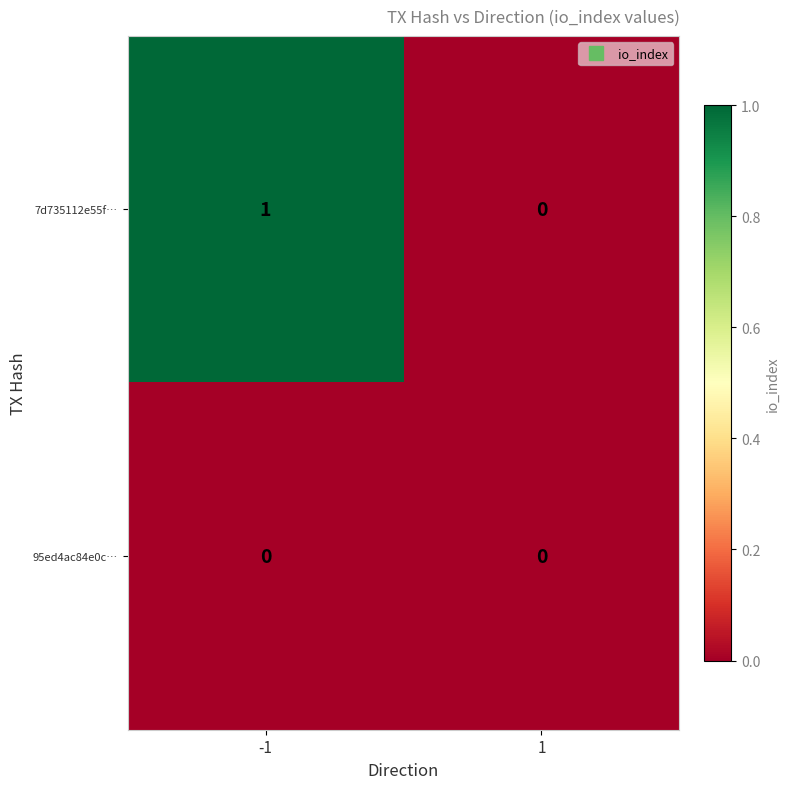

At which category is the sum across all series the highest?

-1